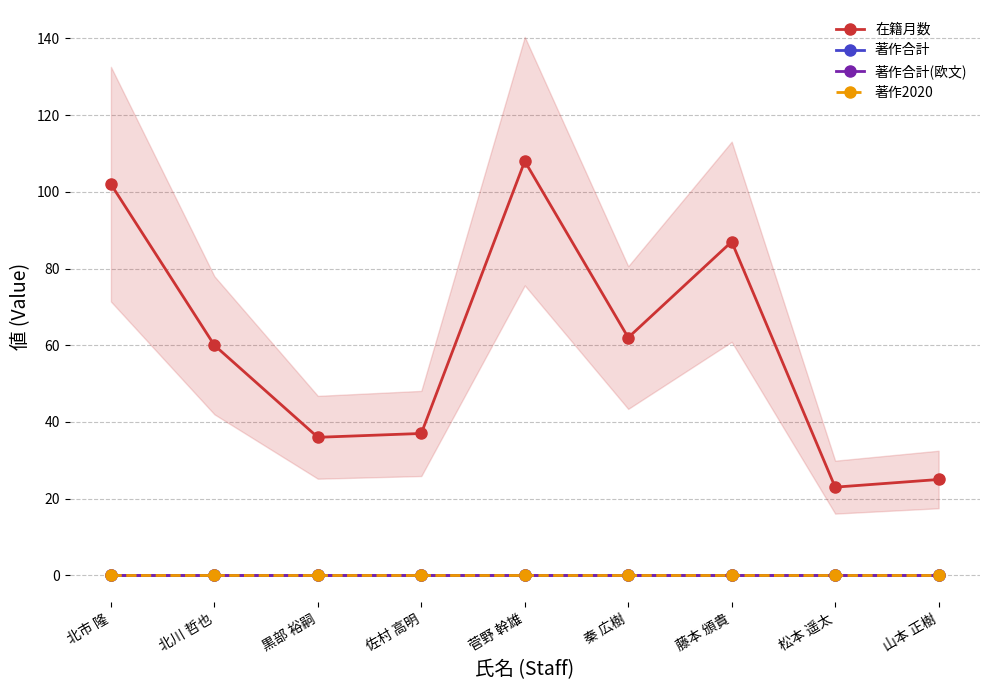

True or false: 著作合計 and 著作合計(欧文) intersect in this chart.

False